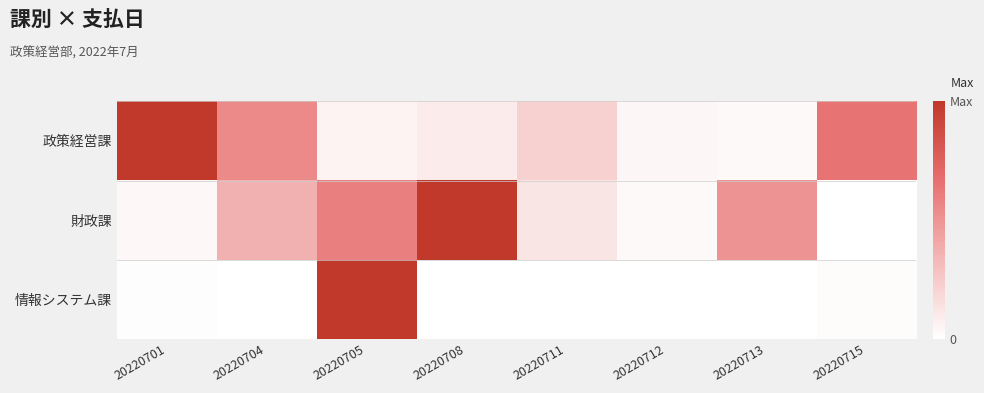

Between 20220708 and 20220715, which series saw the biggest shift?

財政課